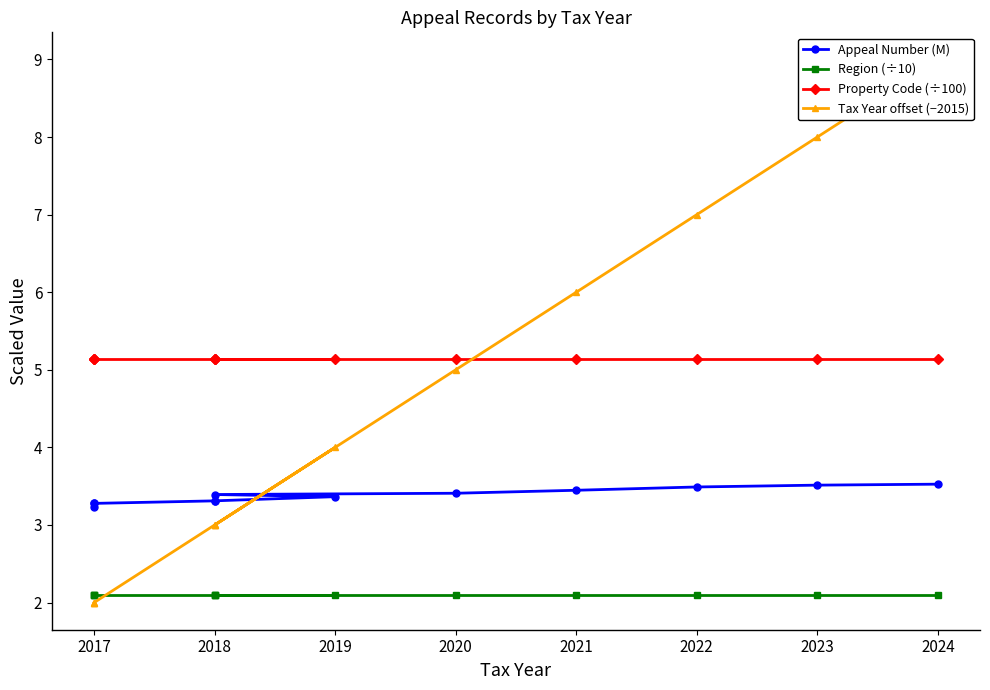

What is the label of the 5th point from the left?

2018